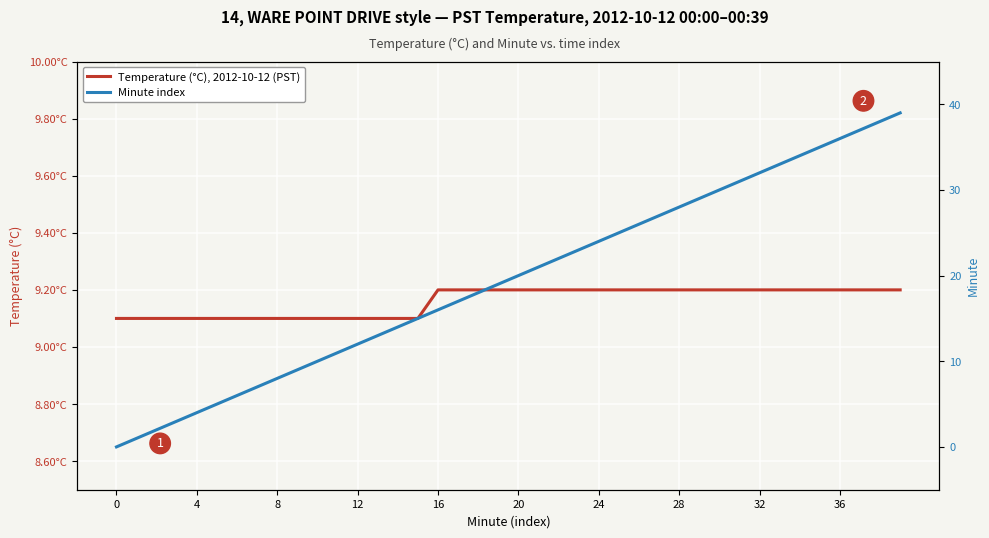

What is the label of the 19th point from the right?

21